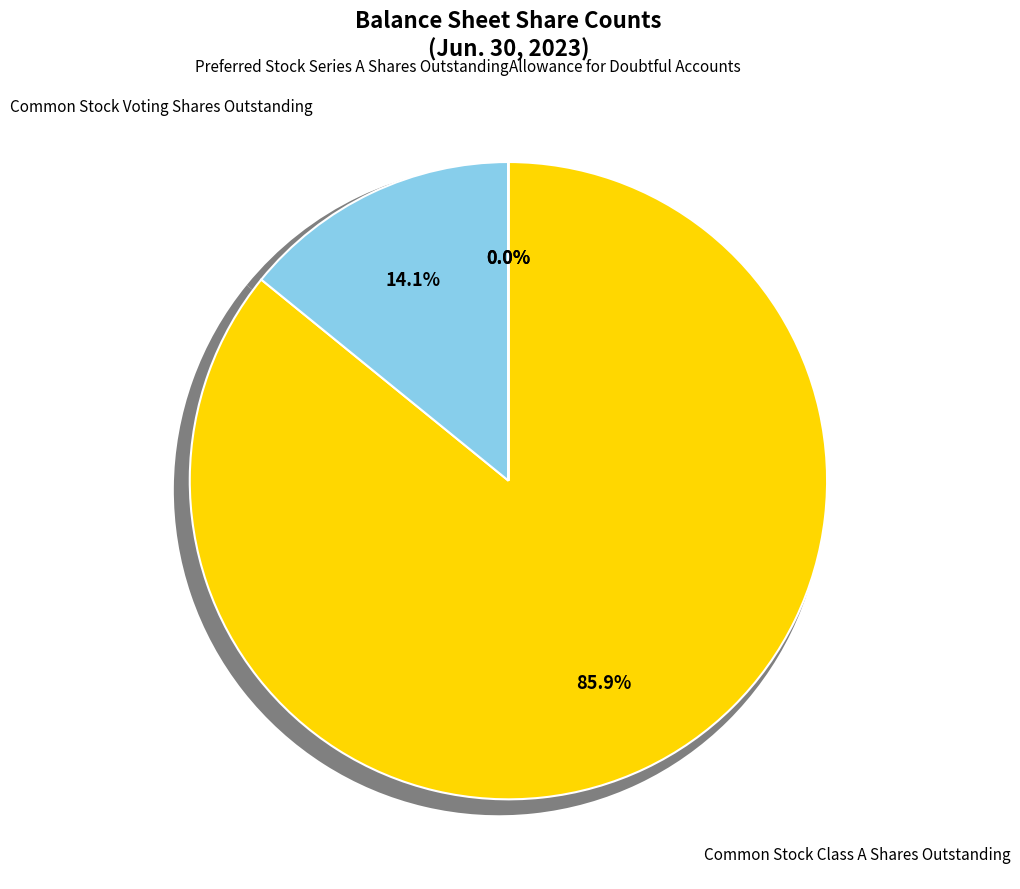

What is the smallest slice in the pie chart?

Allowance for Doubtful Accounts